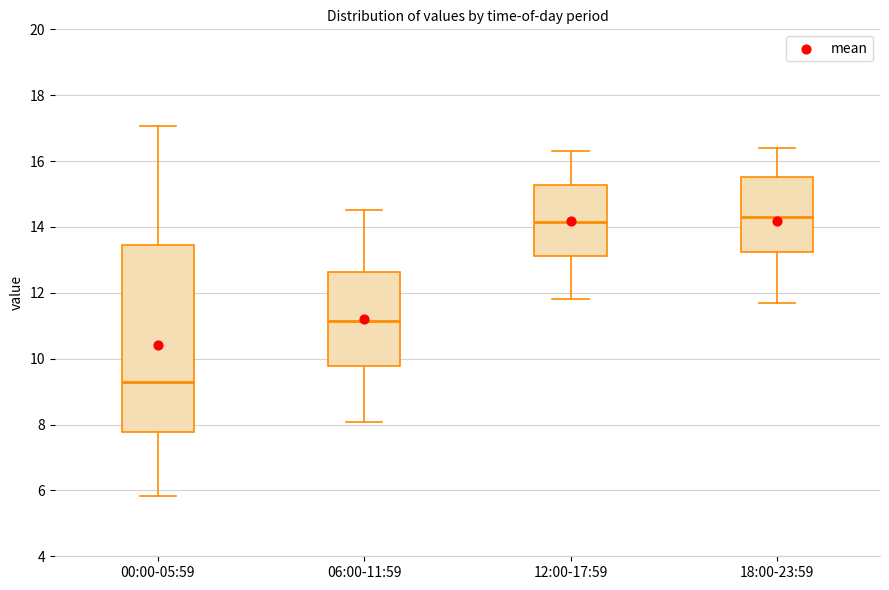

Reading left to right, transcribe this box plot: for each box, give where its median line is, the range the box spans, and where its two whiskers end, as read against the y-axis. The values are not printed on the chart, so give them approximately, as read against the axis.

00:00-05:59: median 9.4, box 7.8 to 13.4, whiskers 5.8 to 17.0
06:00-11:59: median 11.2, box 9.8 to 12.6, whiskers 8.0 to 14.6
12:00-17:59: median 14.2, box 13.2 to 15.2, whiskers 11.8 to 16.4
18:00-23:59: median 14.4, box 13.2 to 15.6, whiskers 11.8 to 16.4